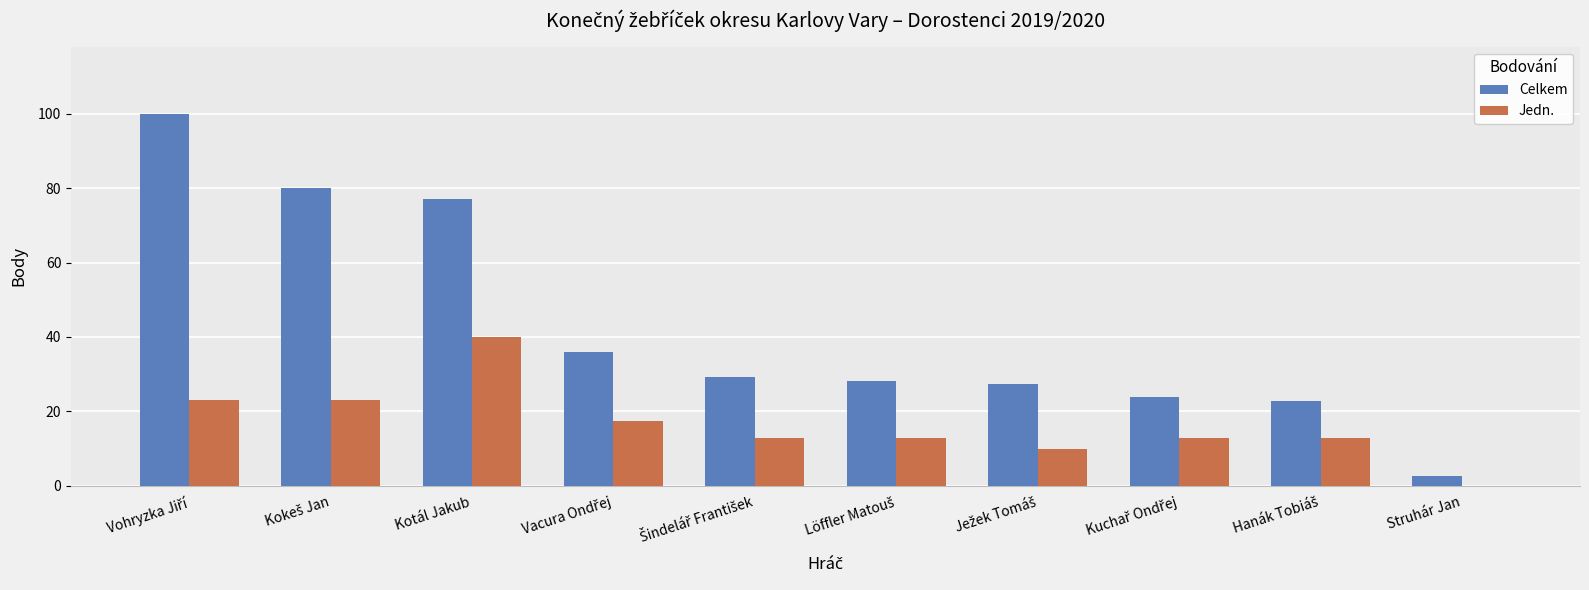

Read the Celkem value at Struhár Jan.

2.5